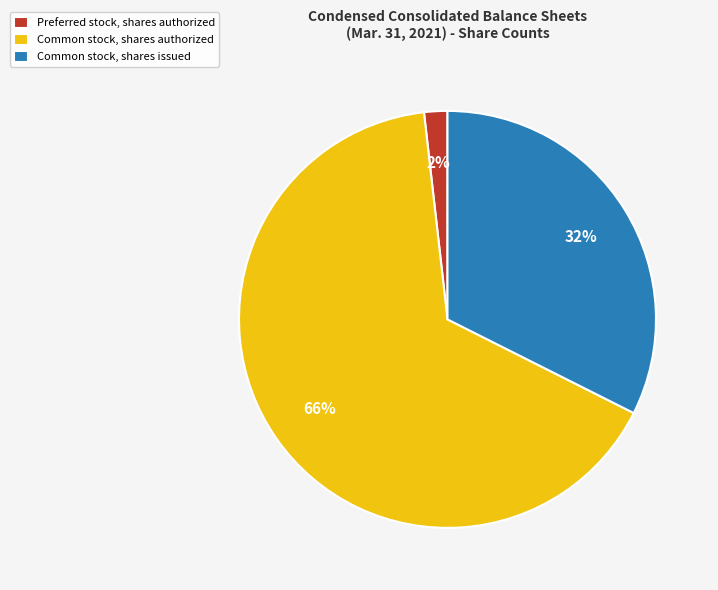

Which has a higher value, Preferred stock, shares authorized or Common stock, shares issued?

Common stock, shares issued